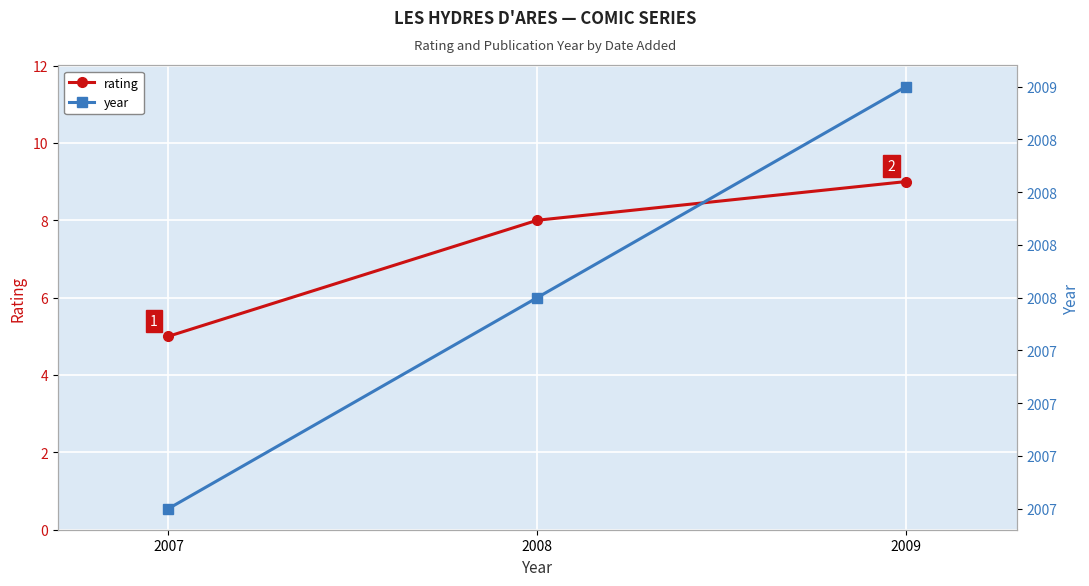

Which series has the largest total across all categories?

year